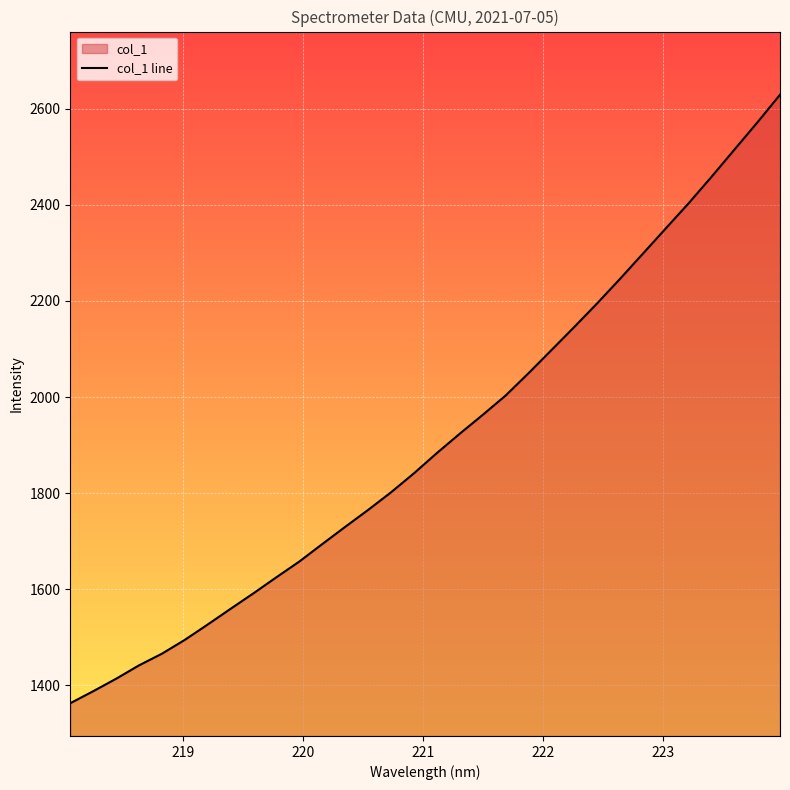

What is the greatest value displayed?

2629.0